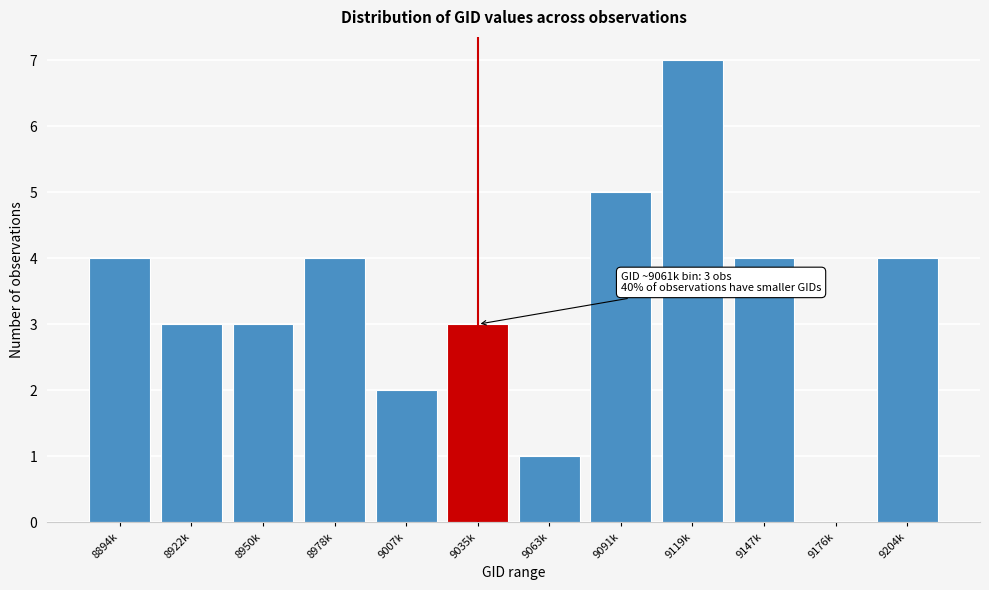

Reading left to right, transcribe all the data shown in this chart.

8894k=4	8922k=3	8950k=3	8978k=4	9007k=2	9035k=3	9063k=1	9091k=5	9119k=7	9147k=4	9176k=0	9204k=4